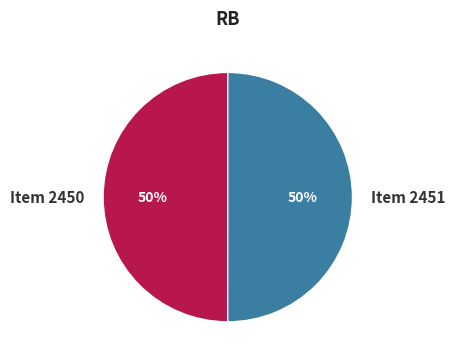

How many segments does this pie chart have?

2